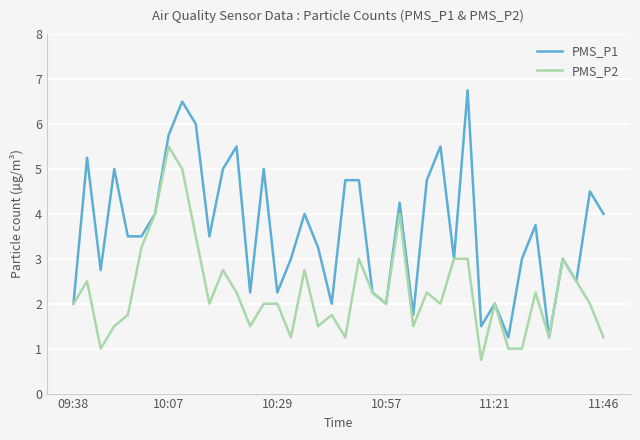

Which series has the largest range (max minus min)?

PMS_P1